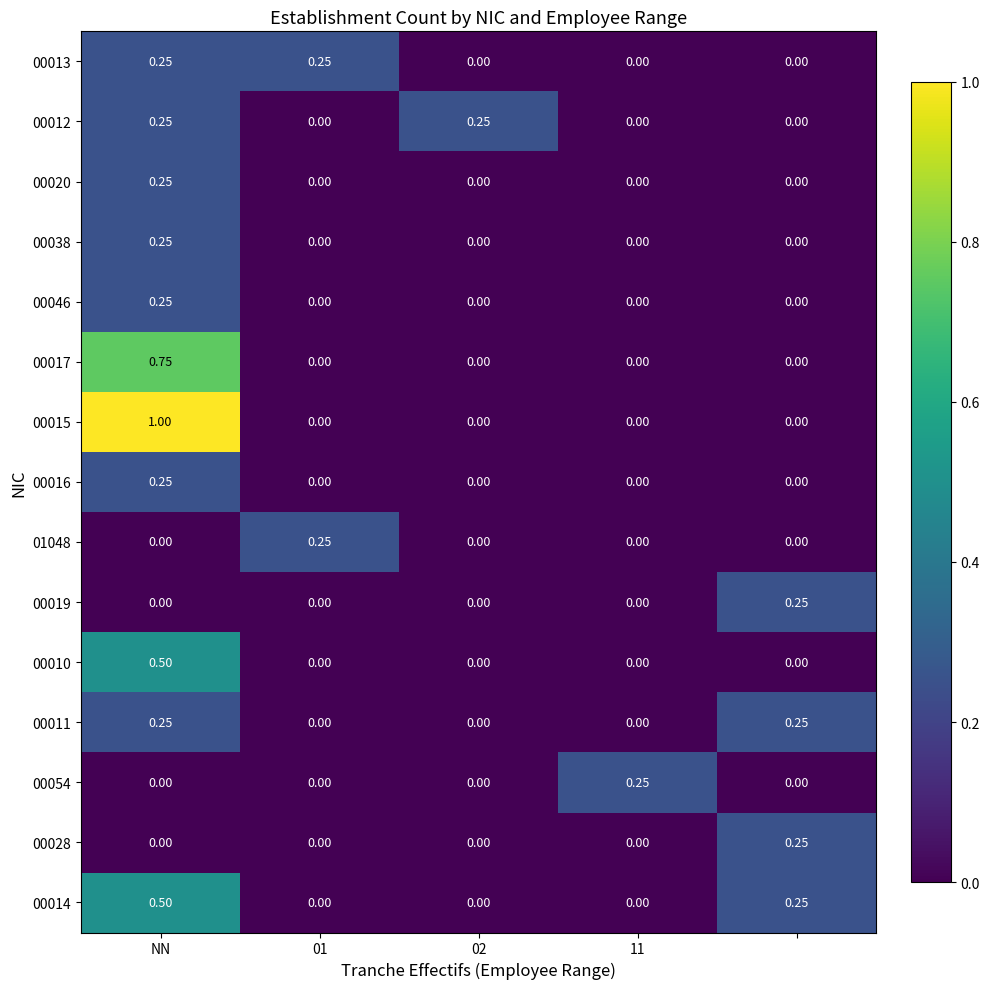

Which series has the largest total across all categories?

00015